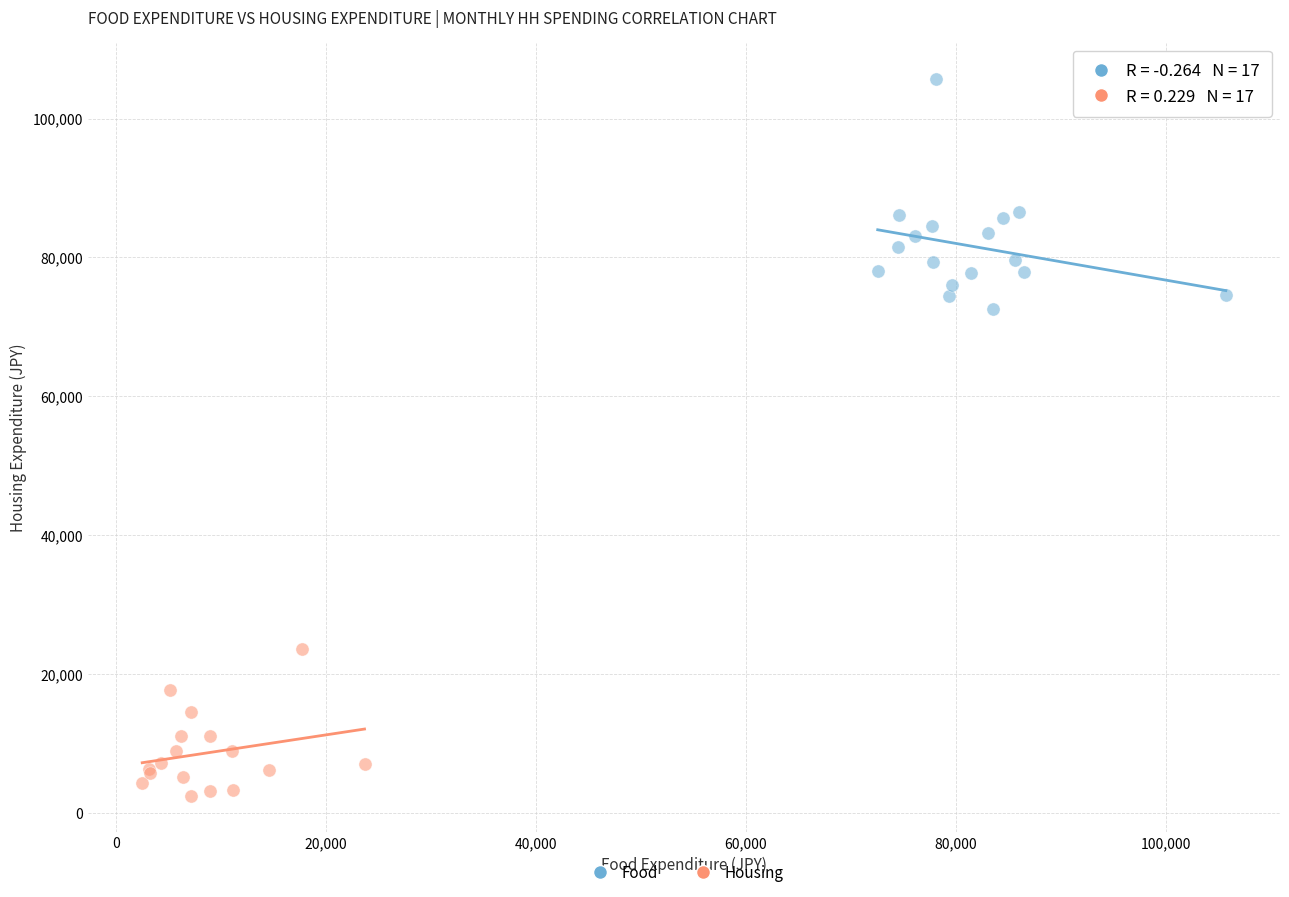

Which series reaches the maximum Y coordinate?

Food